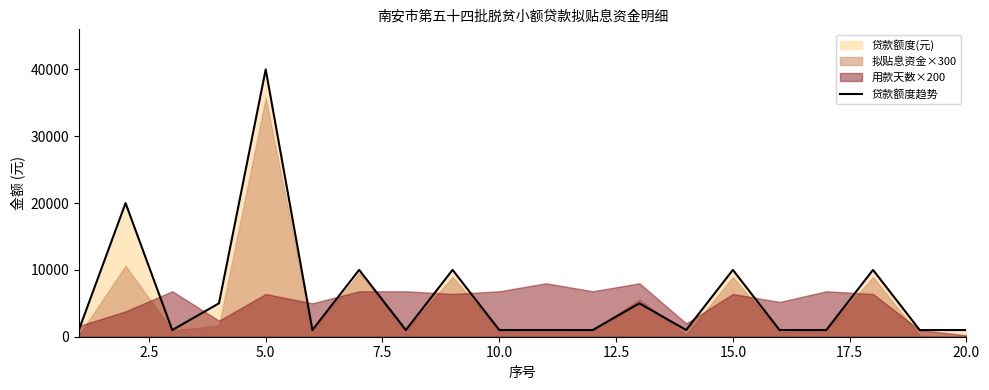

Reading right to left, what are all the values shown in this chart?

1000	1000	10000	1000	1000	10000	1000	5000	1000	1000	1000	10000	1000	10000	1000	40000	5000	1000	20000	1000